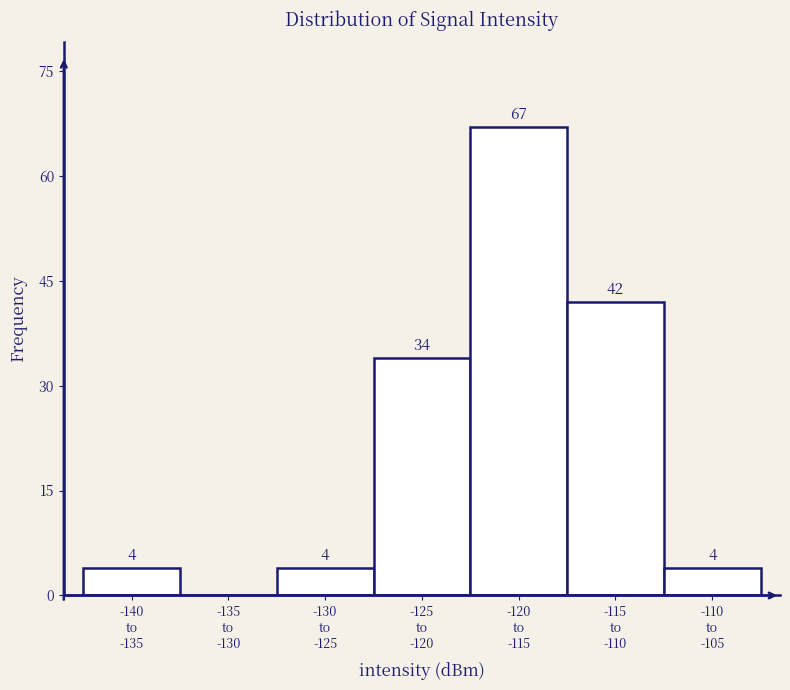

What is the maximum value shown in the chart?

67